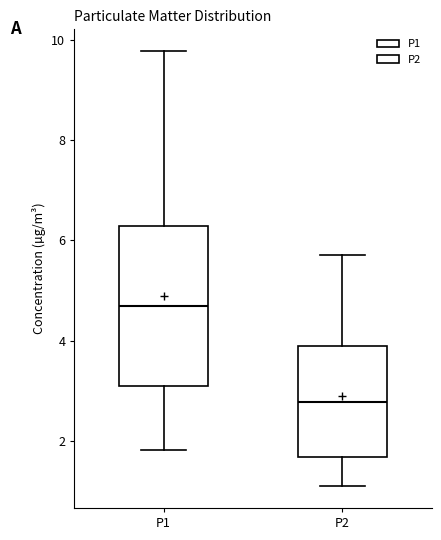

Reading left to right, transcribe this box plot: for each box, give where its median line is, the range the box spans, and where its two whiskers end, as read against the y-axis. The values are not printed on the chart, so give them approximately, as read against the axis.

P1: median 4.6, box 3.0 to 6.2, whiskers 1.8 to 9.8
P2: median 2.8, box 1.6 to 3.8, whiskers 1.2 to 5.8